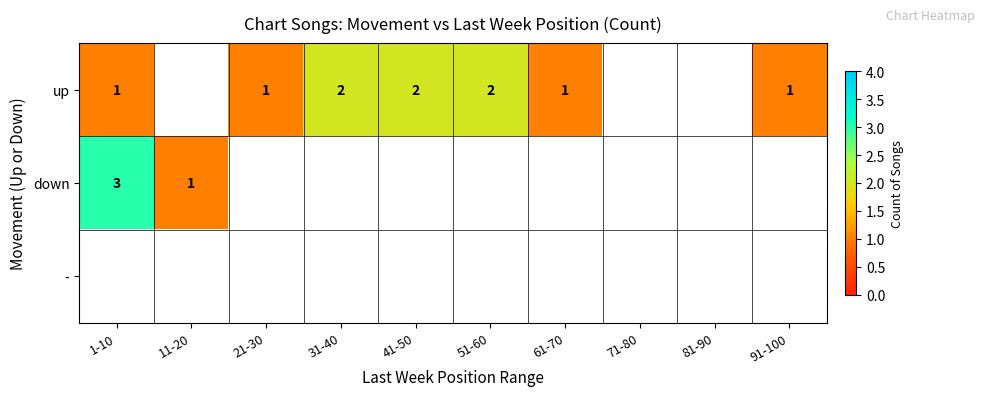

The value of up at 51-60 is 2. True or false?

True